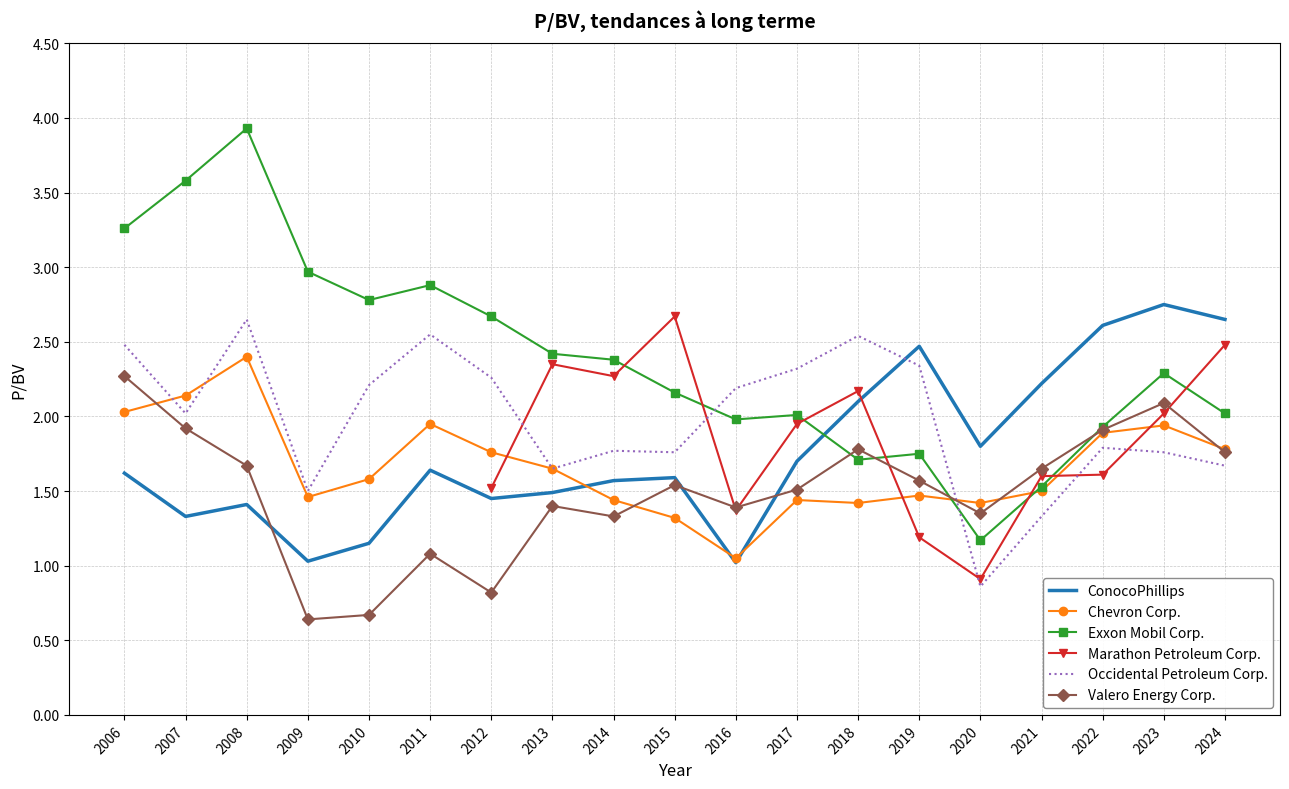

Rank the series at 2017 from lowest to highest value.

Chevron Corp., Valero Energy Corp., ConocoPhillips, Marathon Petroleum Corp., Exxon Mobil Corp., Occidental Petroleum Corp.